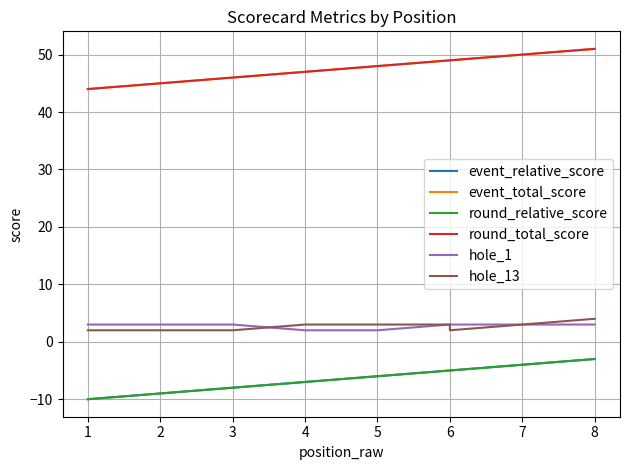

List the labels in order of round_total_score value, largest first.

8, 6, 6, 5, 4, 3, 2, 1